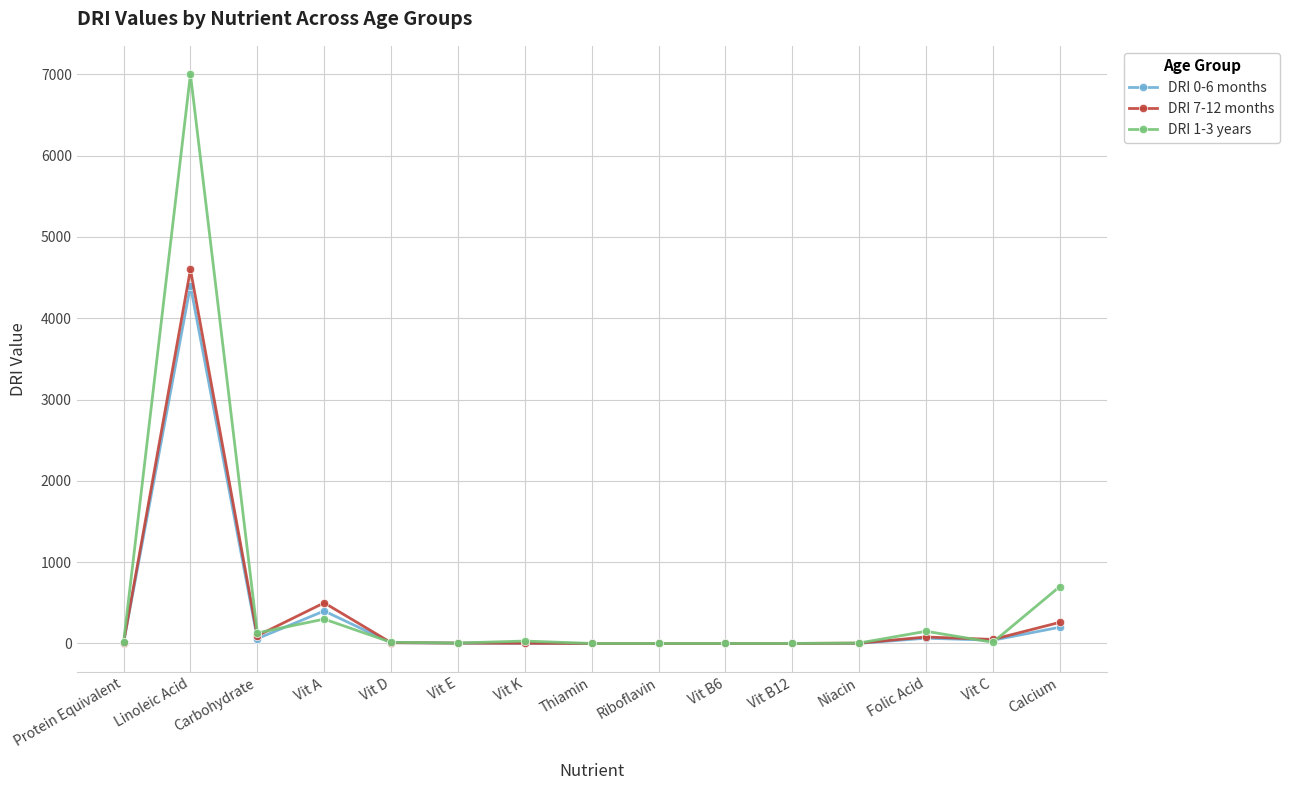

Which label corresponds to the largest value in the chart?

Linoleic Acid